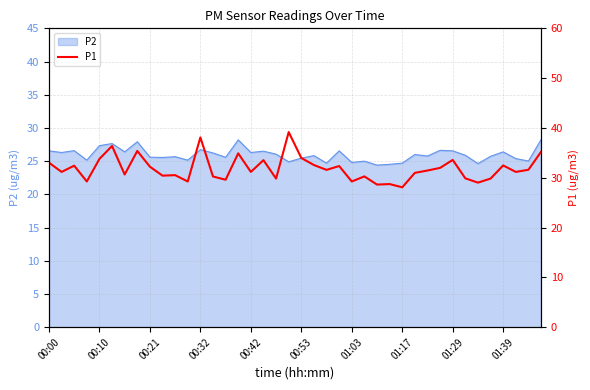

What is the difference between the maximum and minimum values?

11.1